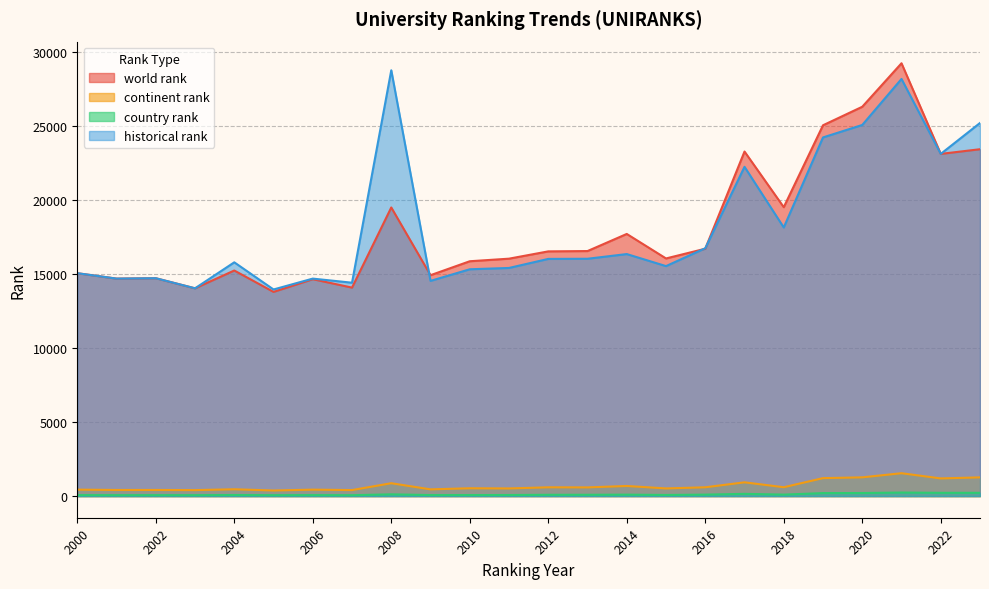

Which label corresponds to the smallest value in the chart?

2007